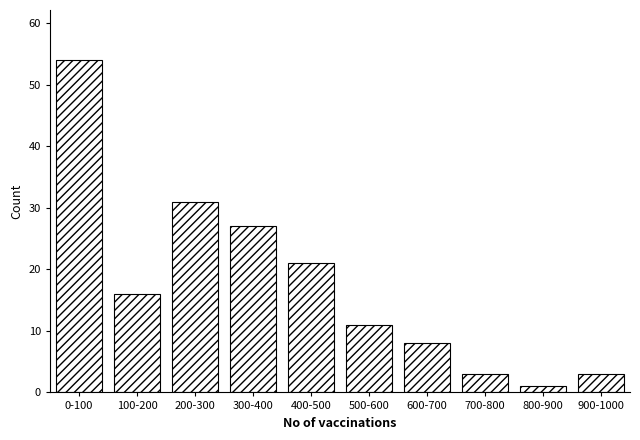

Reading right to left, transcribe all the data shown in this chart.

900-1000=3	800-900=1	700-800=3	600-700=8	500-600=11	400-500=21	300-400=27	200-300=31	100-200=16	0-100=54